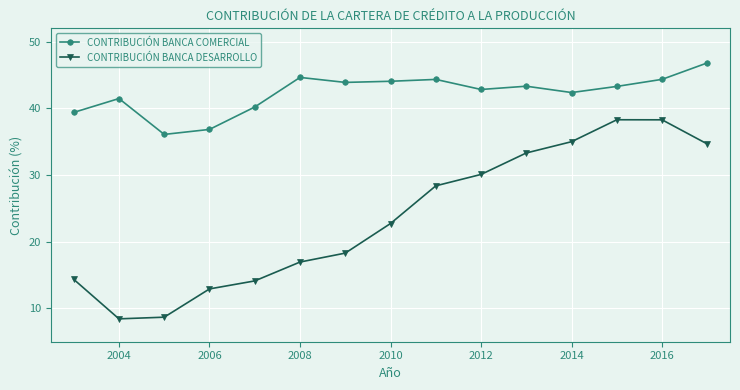

What is the average value of the CONTRIBUCIÓN BANCA DESARROLLO series?

23.6